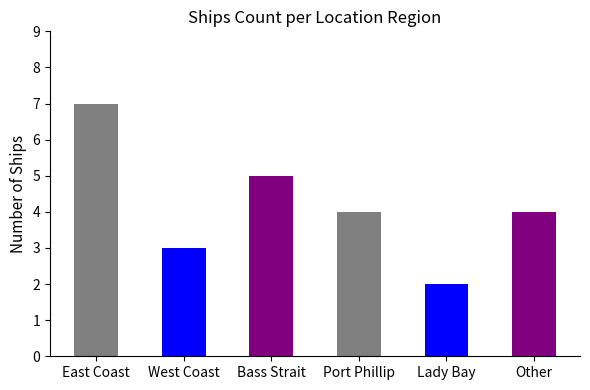

How many values are between 3 and 5?

4